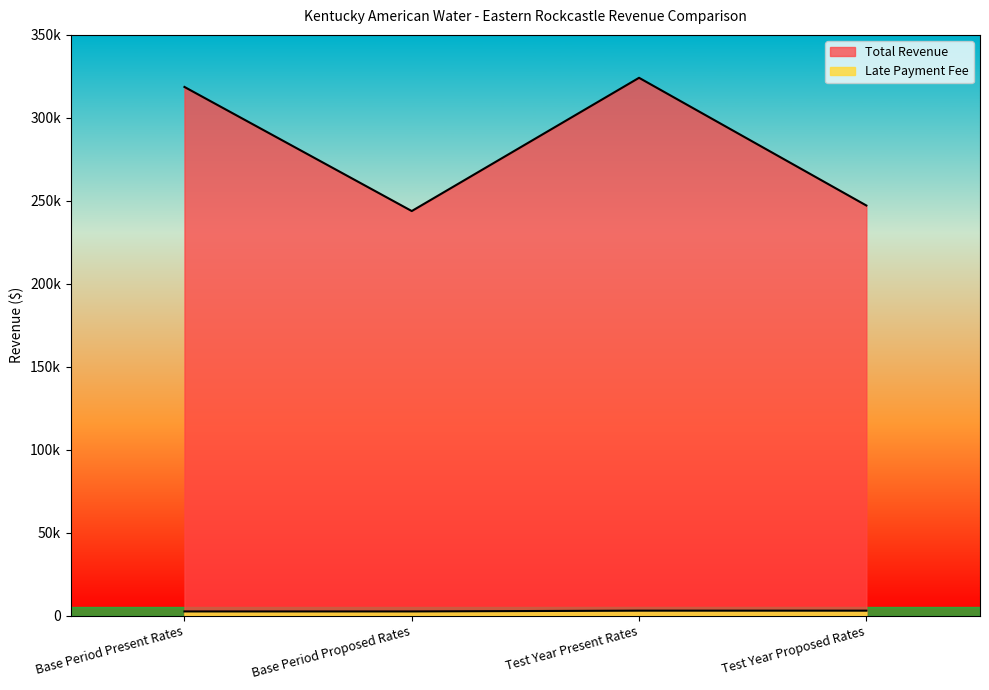

True or false: Total Revenue and Late Payment Fee cross at least once.

False